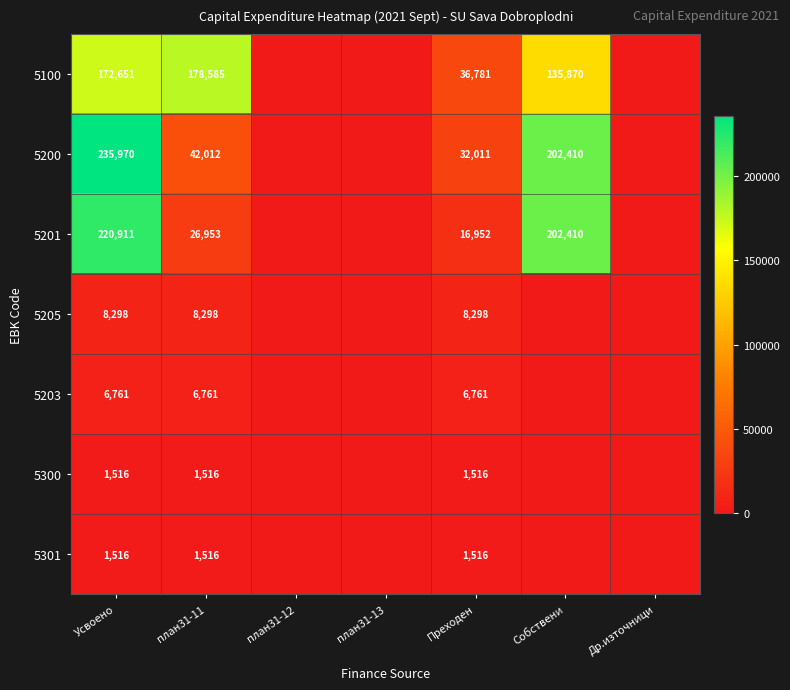

The 5200 series shows 32011 at Преходен. True or false?

True